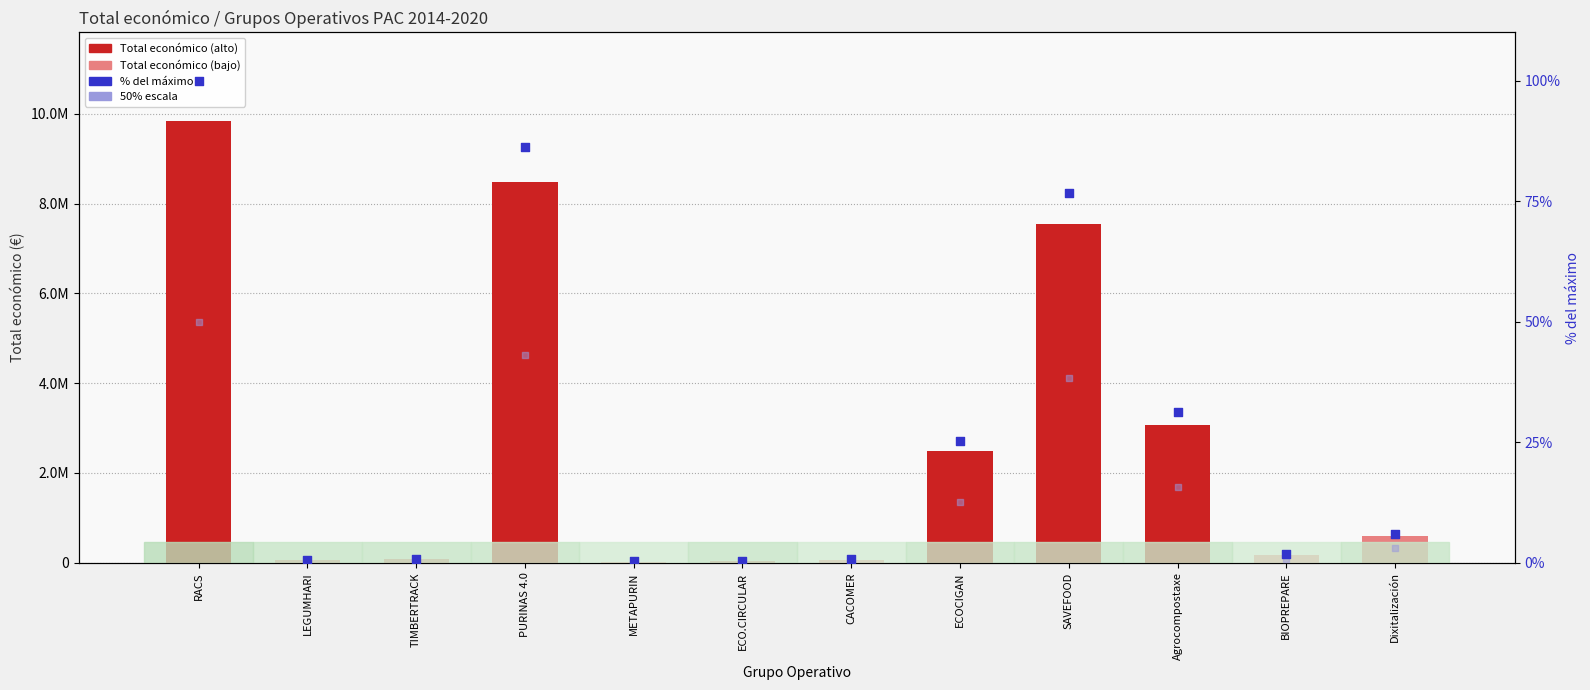

Which series reaches the minimum Y coordinate?

50% escala